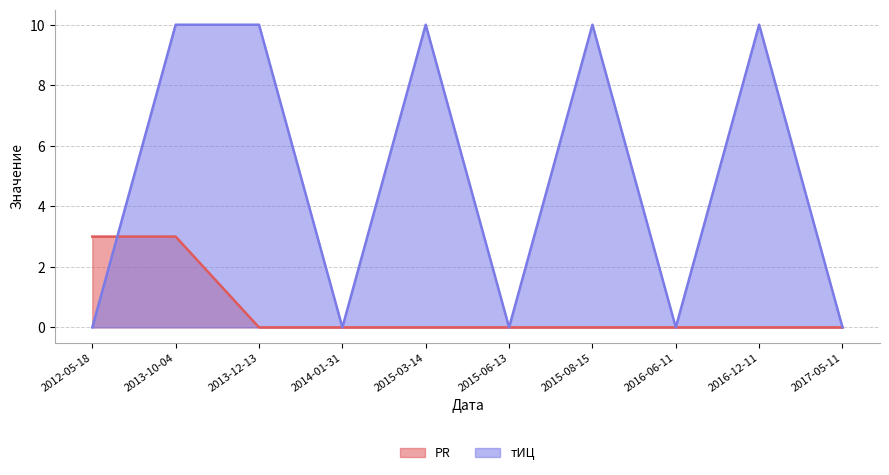

Which label corresponds to the smallest value in the chart?

2013-12-13